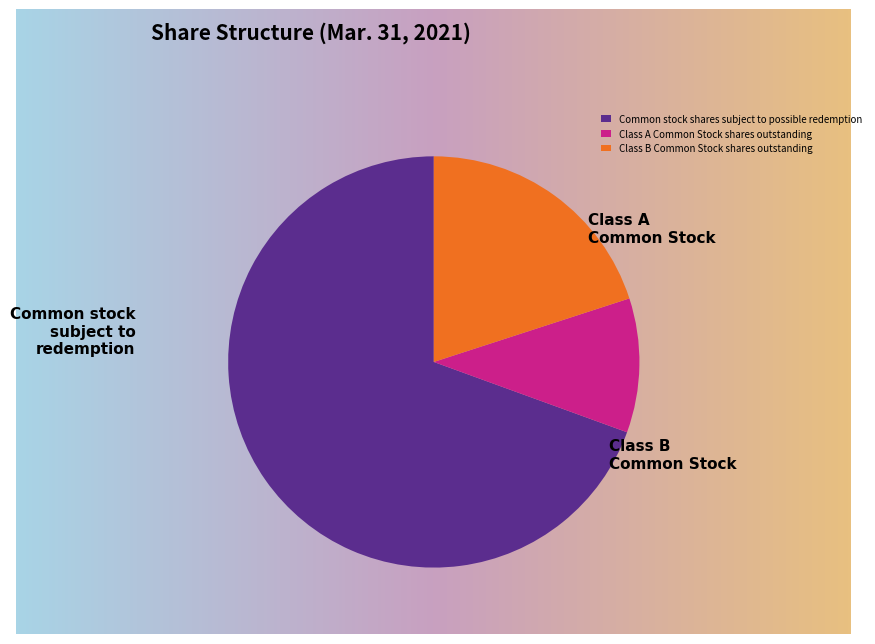

Is there a majority slice in this chart?

Yes